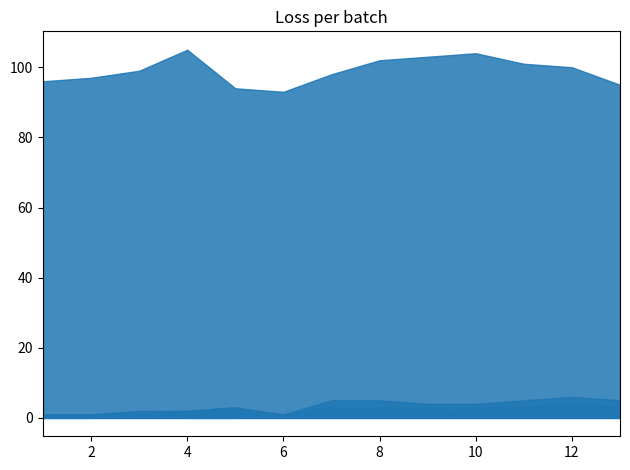

What is the maximum value shown in the chart?

105